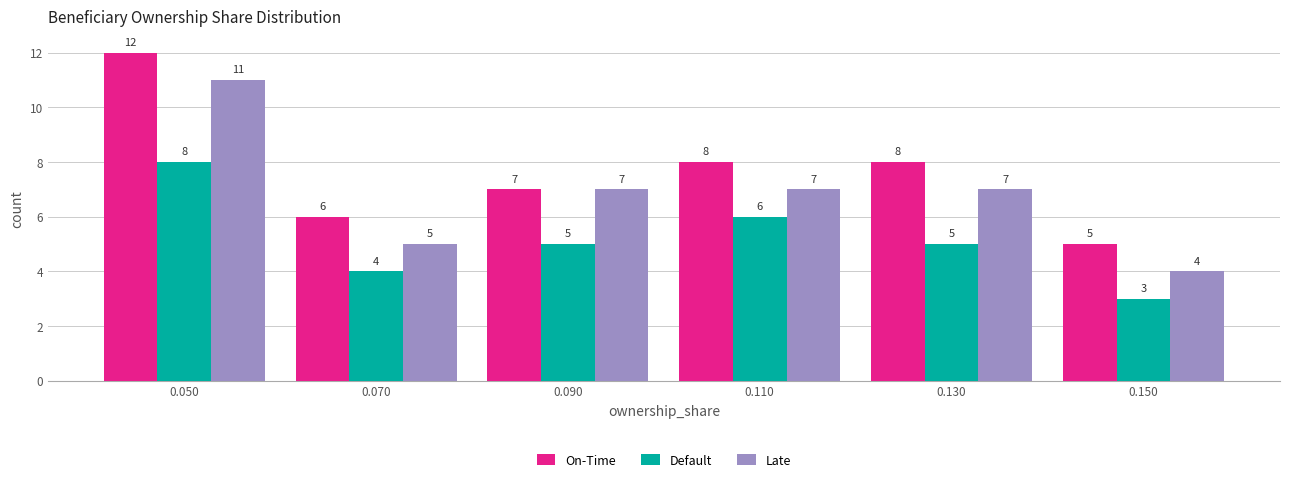

Reading left to right, transcribe all the data shown in this chart.

On-Time: 0.050=12	0.070=6	0.090=7	0.110=8	0.130=8	0.150=5
Default: 0.050=8	0.070=4	0.090=5	0.110=6	0.130=5	0.150=3
Late: 0.050=11	0.070=5	0.090=7	0.110=7	0.130=7	0.150=4